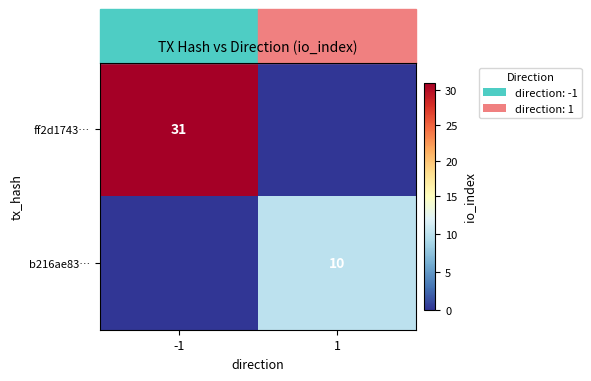

The value of b216ae83… at 1 is 10. True or false?

True